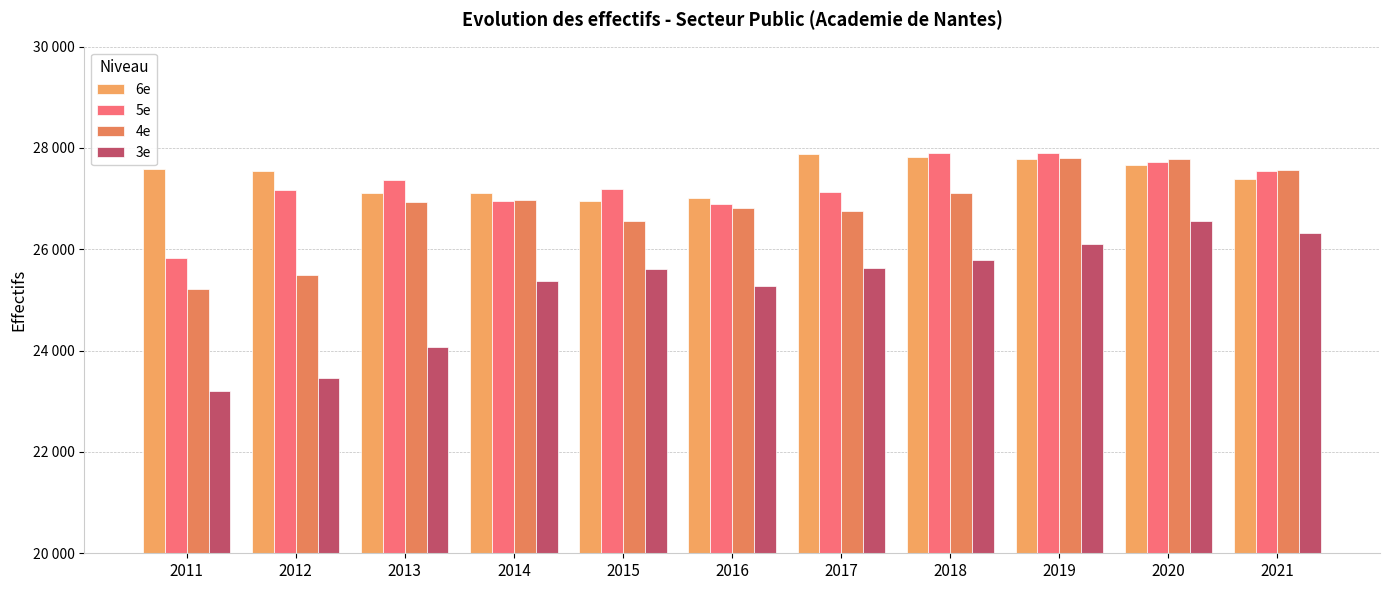

Are the bars horizontal?

No